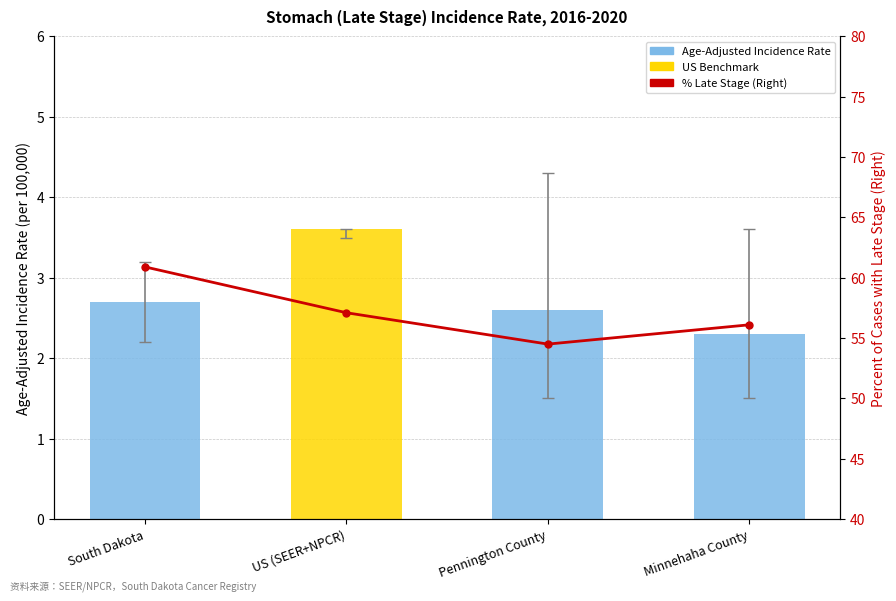

Rank the series by their average value, from highest to lowest.

Percent of Cases with Late Stage (Right), Age-Adjusted Incidence Rate